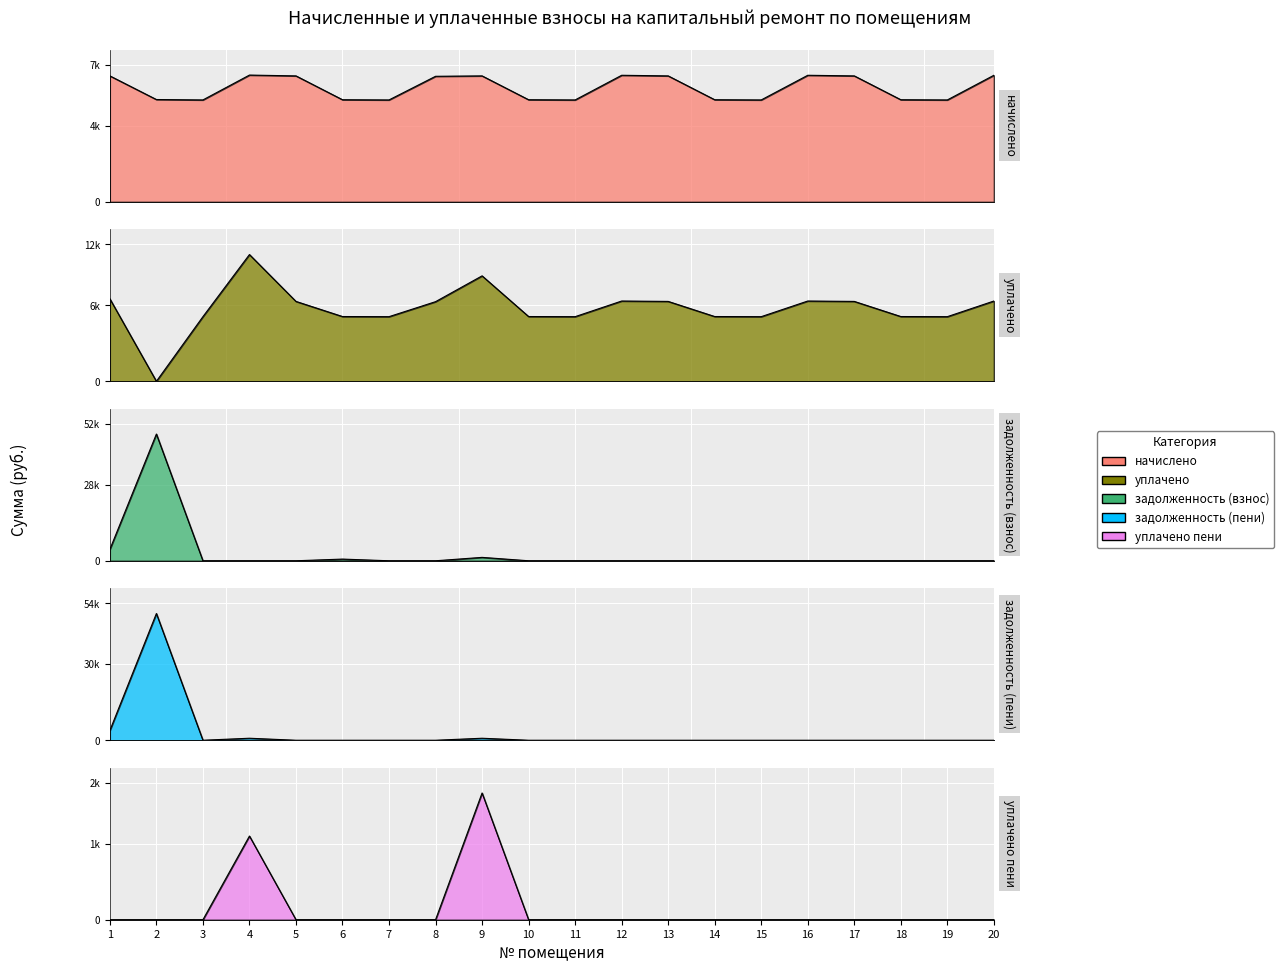

Where do задолженность (взнос) and уплачено first cross each other?

1 and 2